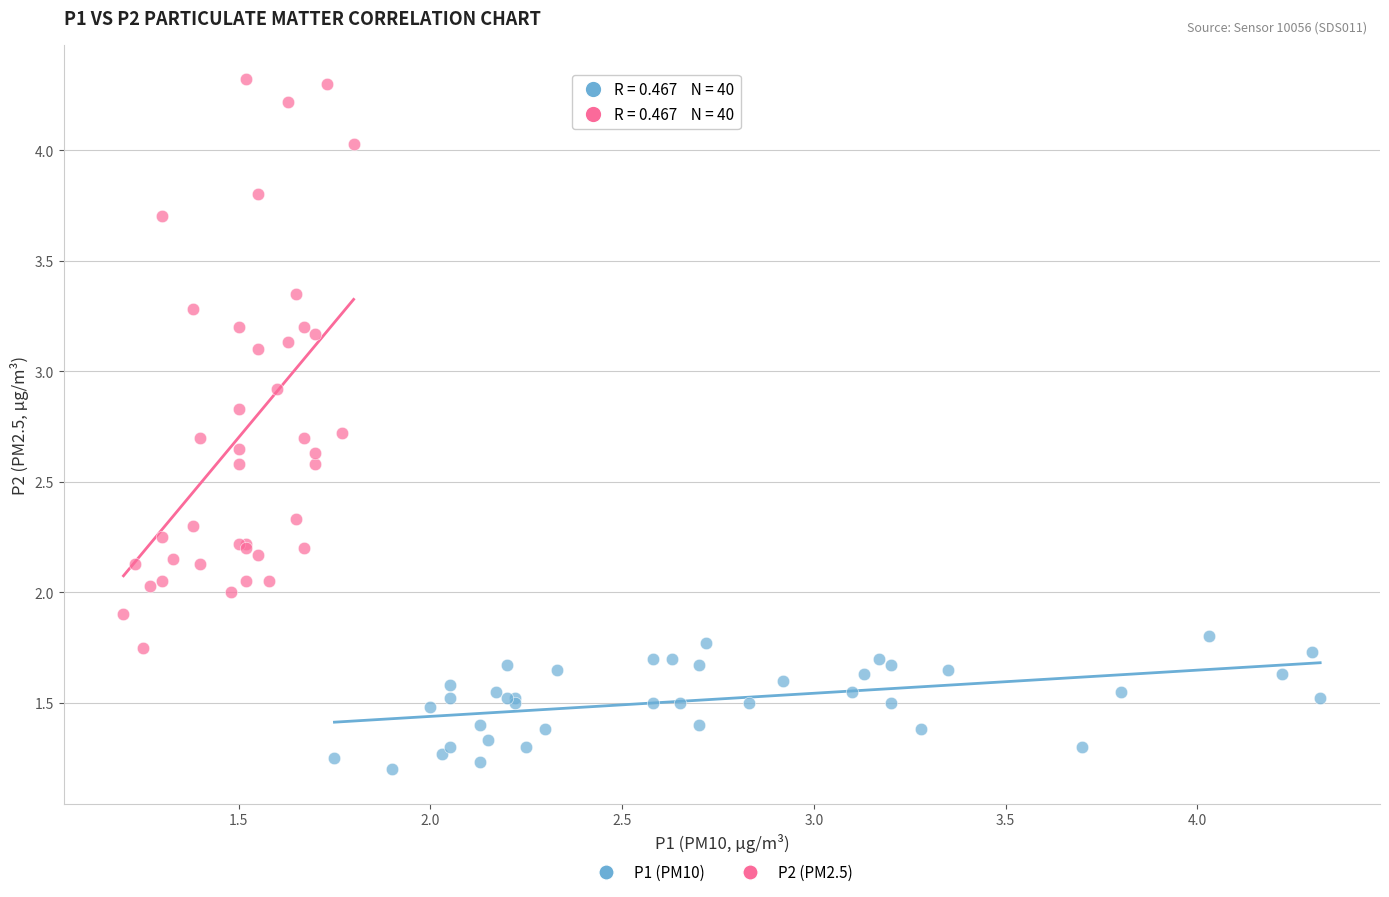

What are all the series names shown in the legend?

P1 (PM10), P2 (PM2.5)